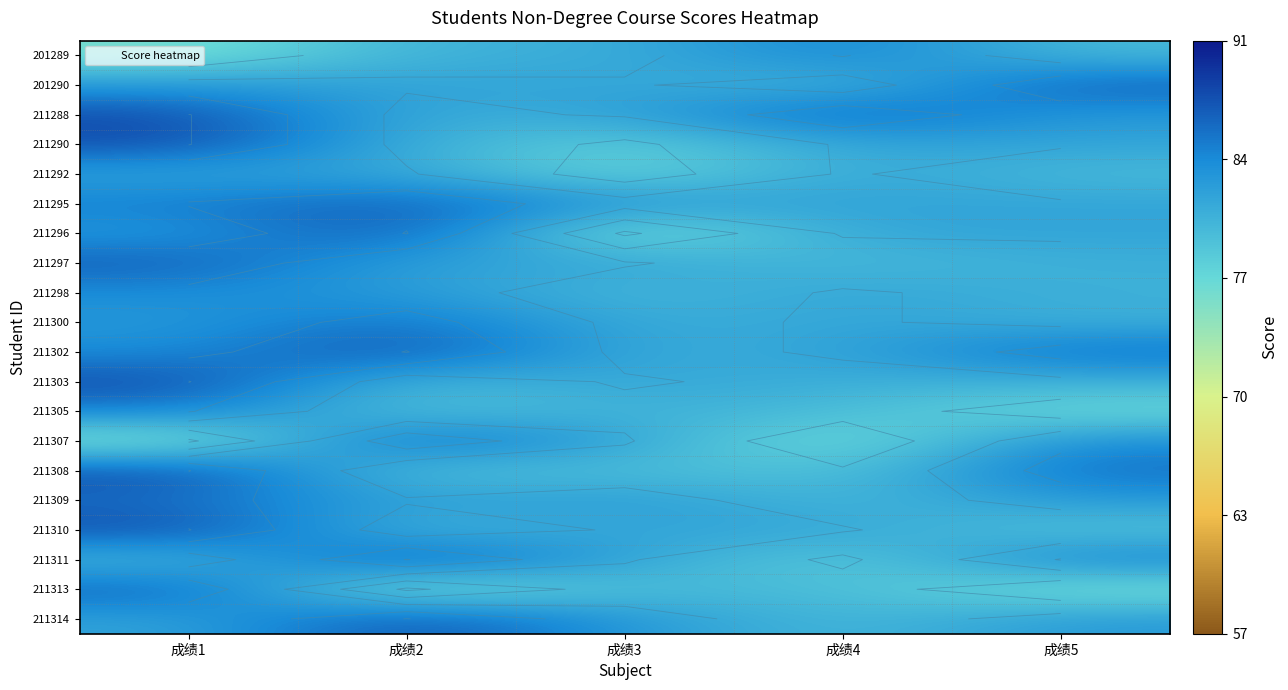

Is the value of 201289 at 成绩5 greater than the value of 211313 at 成绩2?

Yes